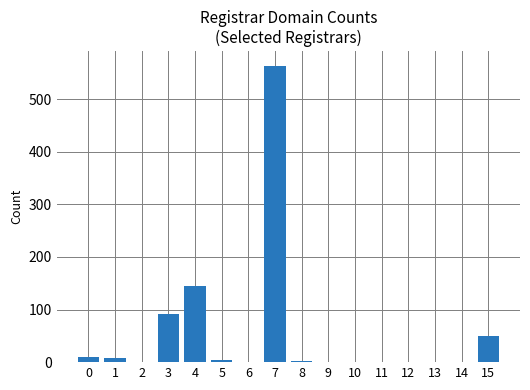

What is the sum of all values?

873